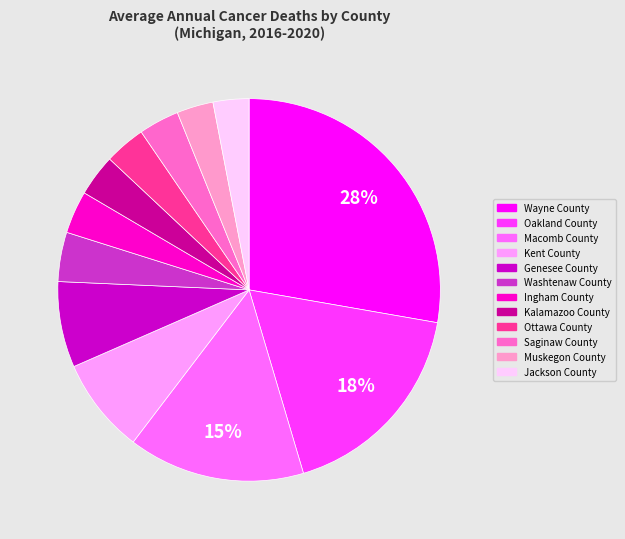

Approximately how many times larger is the value at Macomb County compared to Oakland County?

0.8